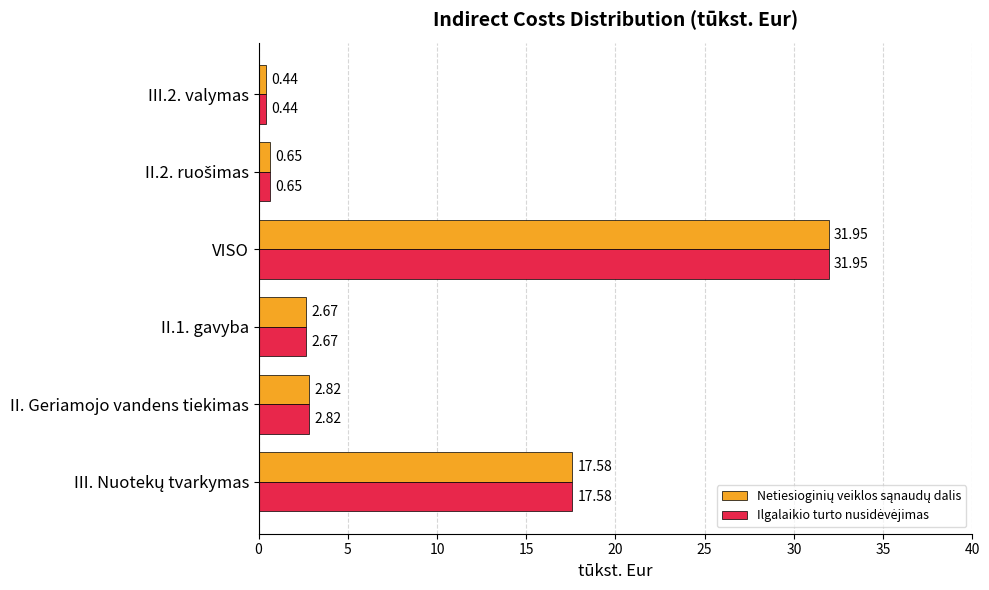

At how many categories does at least one series exceed 2?

4